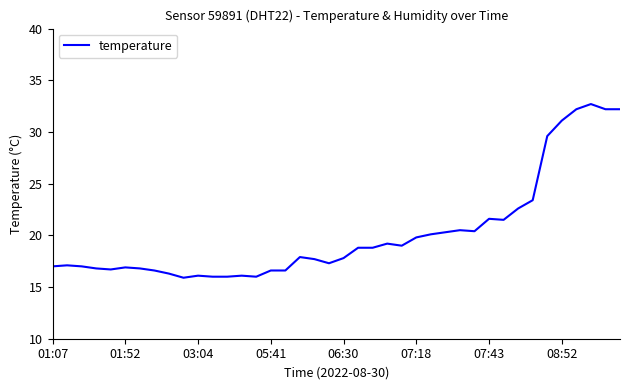

What is the difference between the maximum and minimum values?

16.8